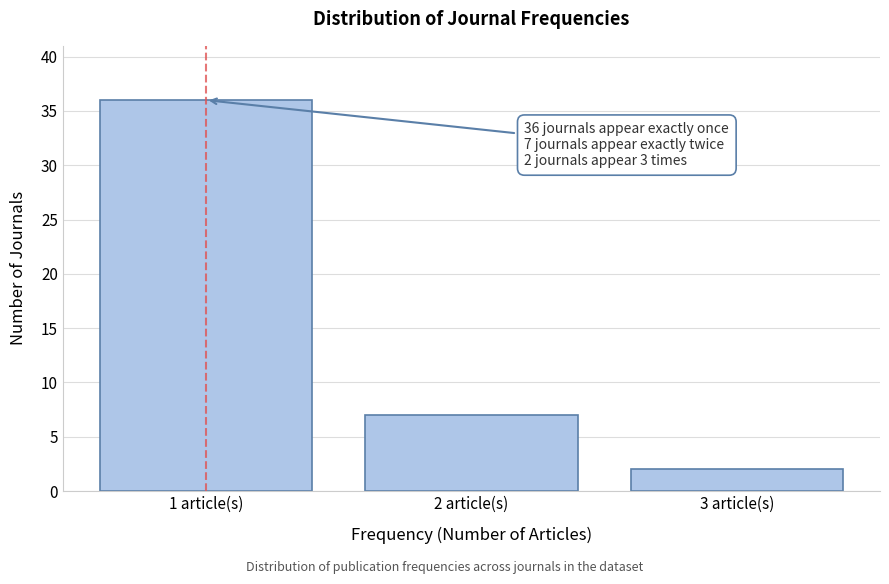

Reading left to right, transcribe all the data shown in this chart.

36	7	2